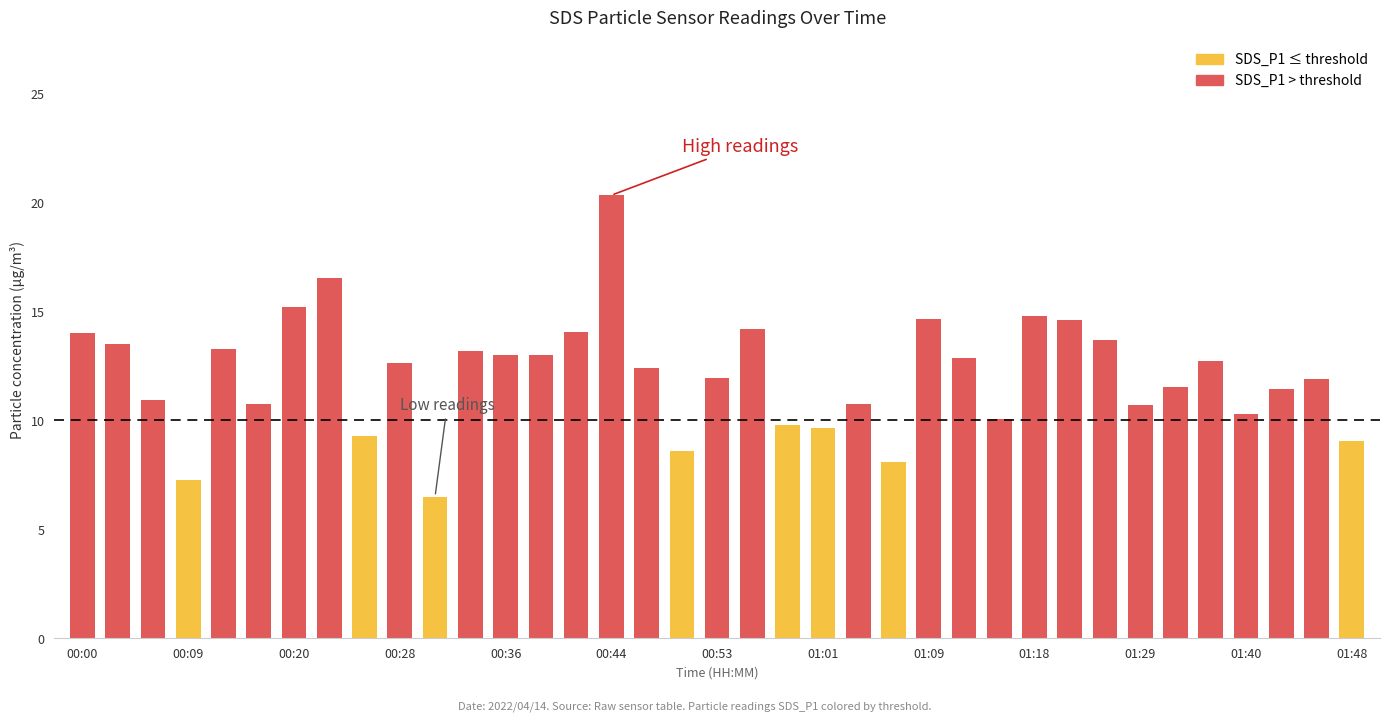

At how many categories does at least one series exceed 7?

36